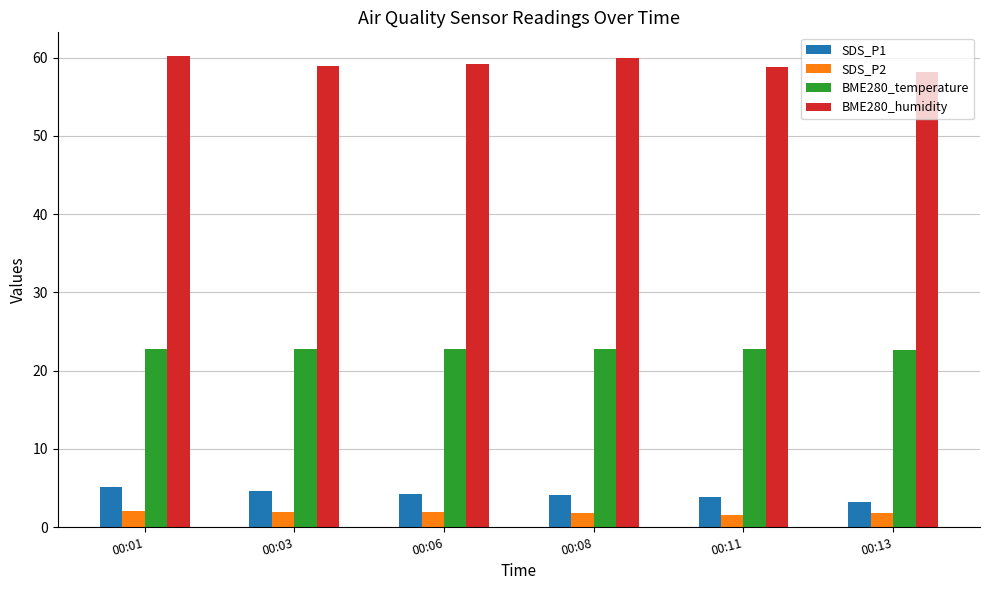

What is the value of the SDS_P1 bar at the 5th from the left?

3.8